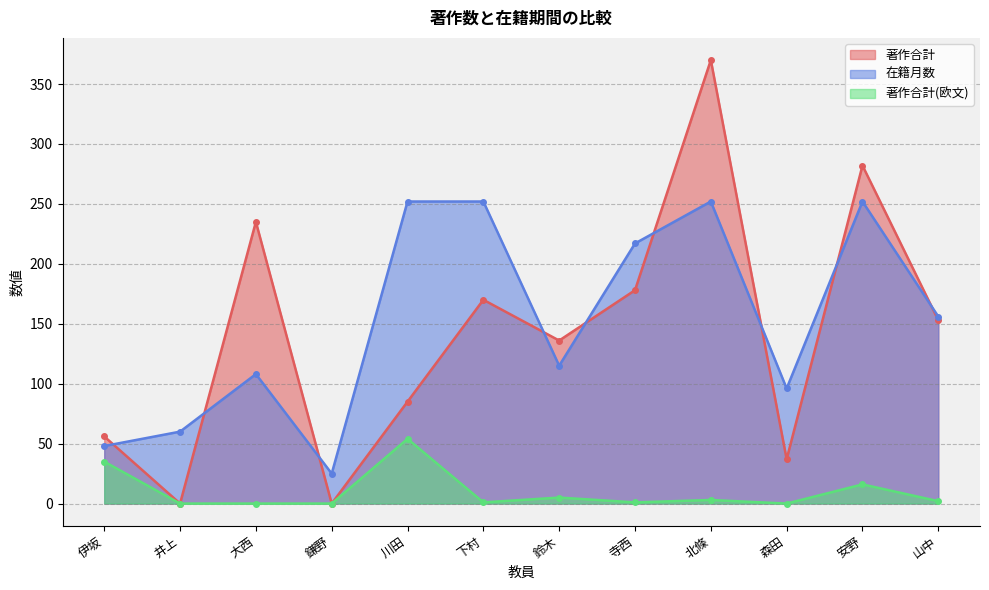

What is the label of the 10th point from the left?

森田